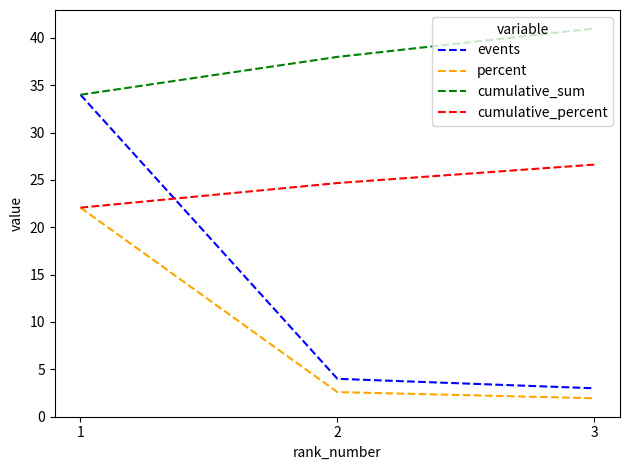

Reading left to right, what are all the values shown in this chart?

events: 1=34.0	2=4.0	3=3.0
percent: 1=22.1	2=2.6	3=1.9
cumulative_sum: 1=34.0	2=38.0	3=41.0
cumulative_percent: 1=22.1	2=24.7	3=26.6